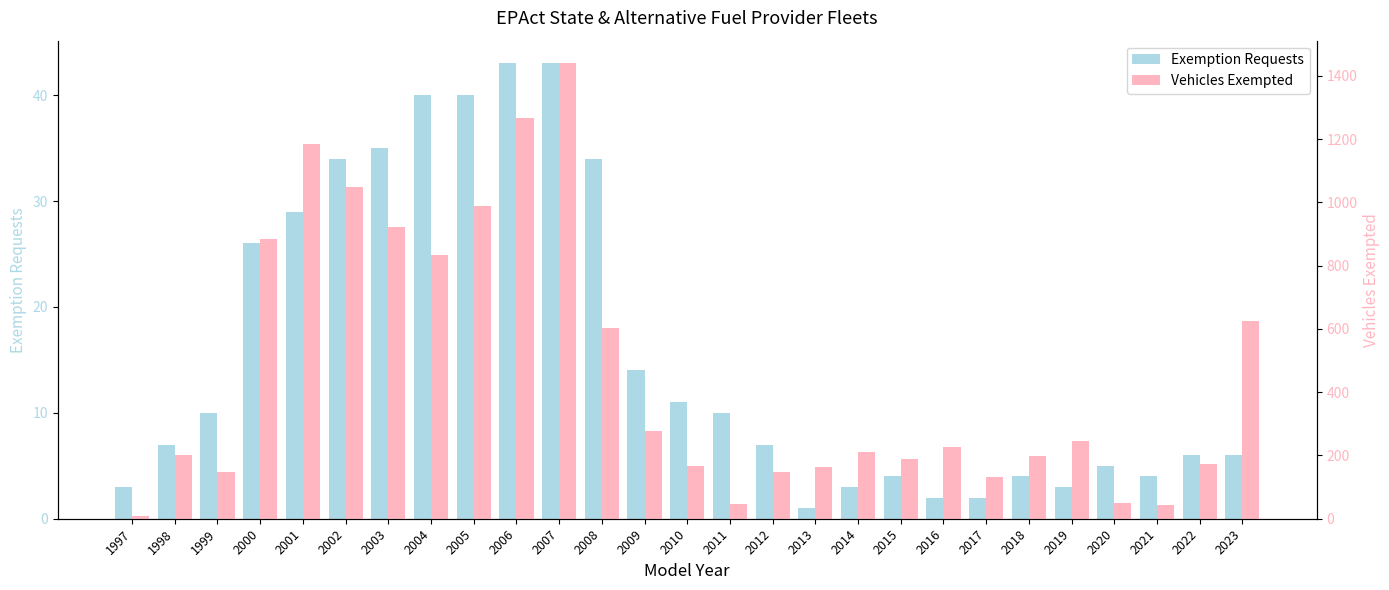

What is the average value of the Vehicles Exempted series?

460